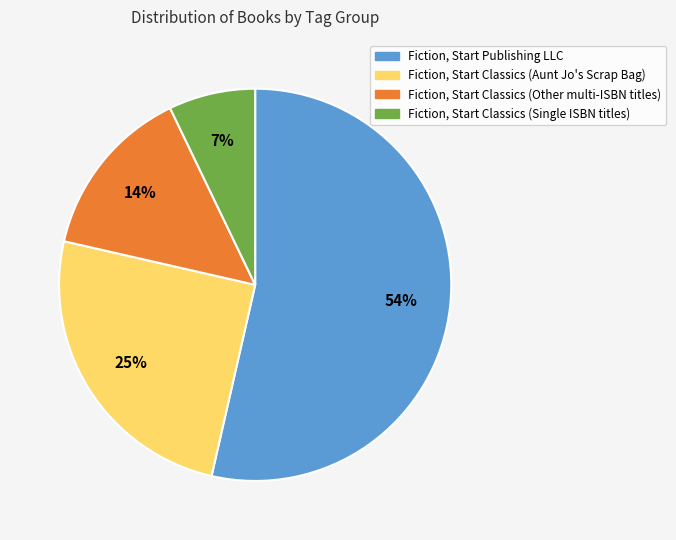

To the nearest percent, what is the average slice percentage?

25%